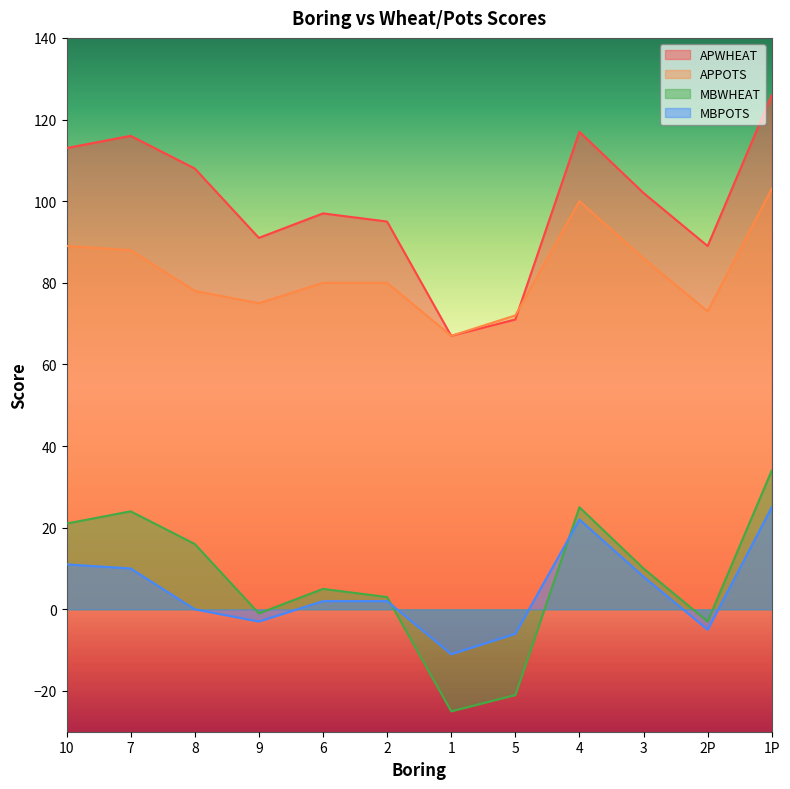

What is the label of the 4th point from the right?

4